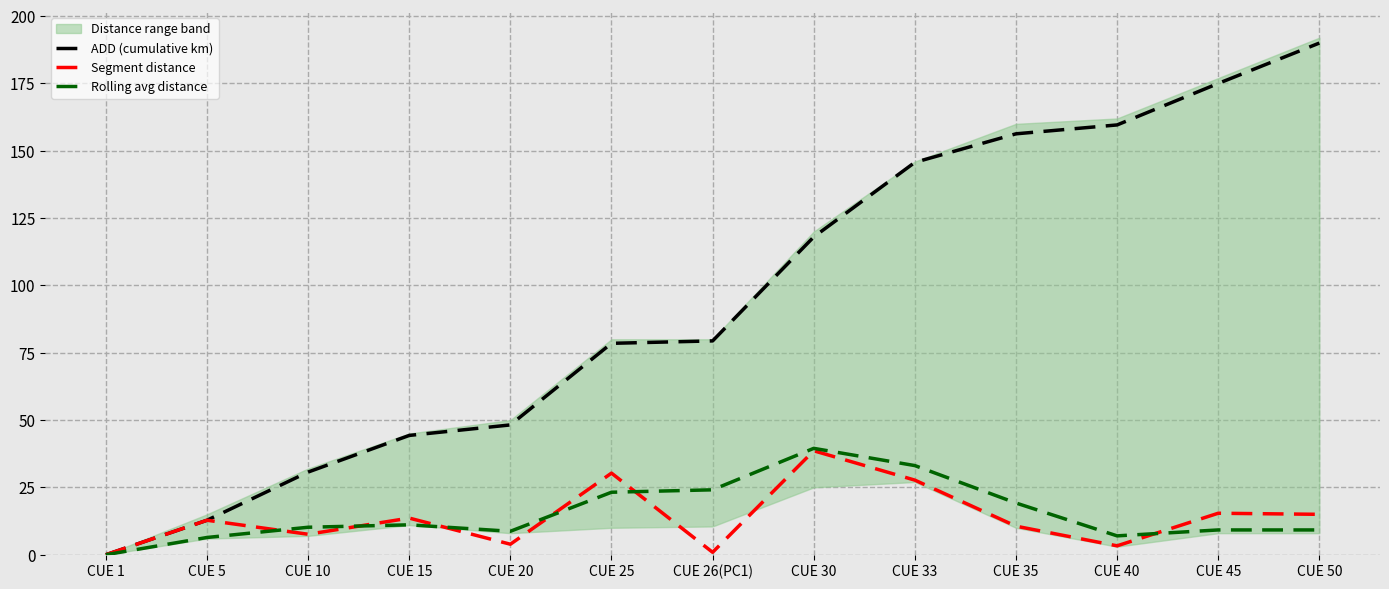

List the series in order of their peak value, highest first.

ADD (cumulative km), Rolling avg distance, Segment distance